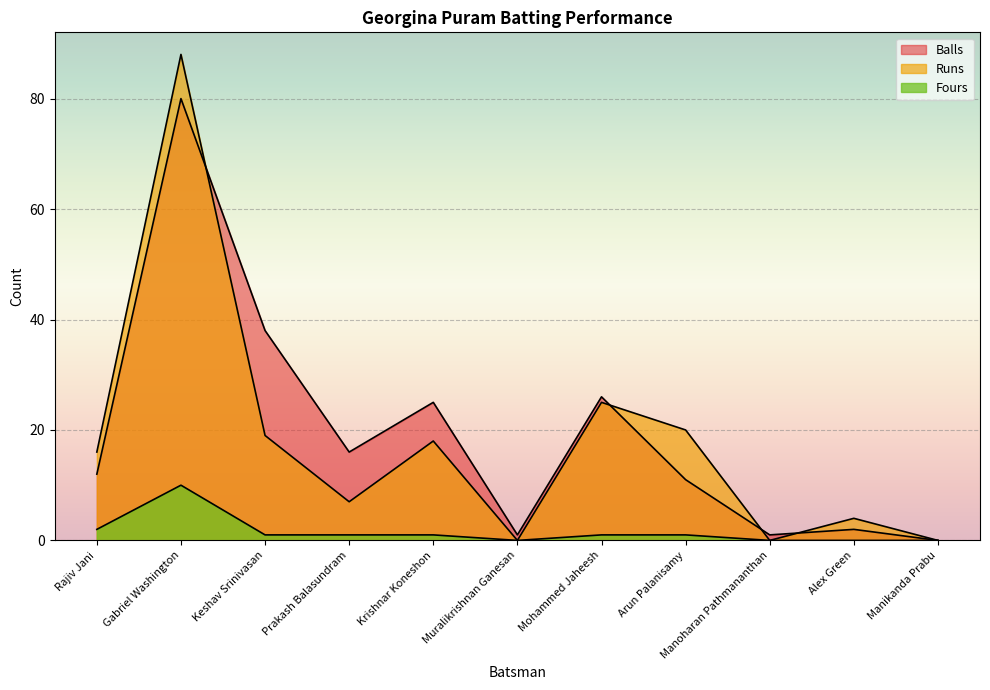

At which category does the chart reach its peak across all series?

Gabriel Washington